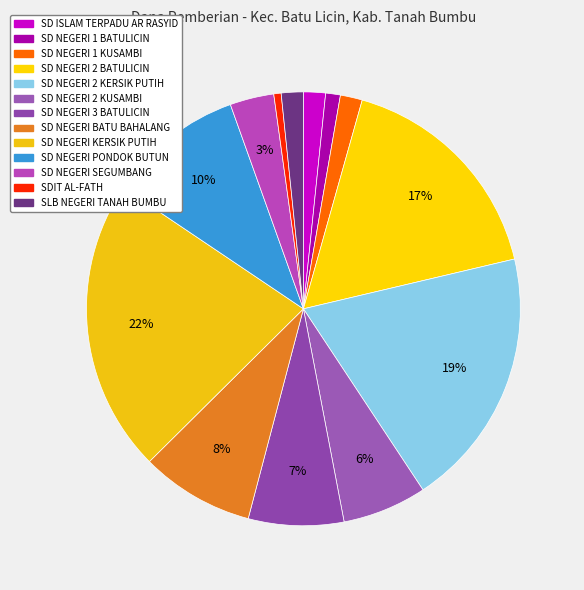

Combined, do SD NEGERI KERSIK PUTIH and SD NEGERI BATU BAHALANG account for over 50%?

No